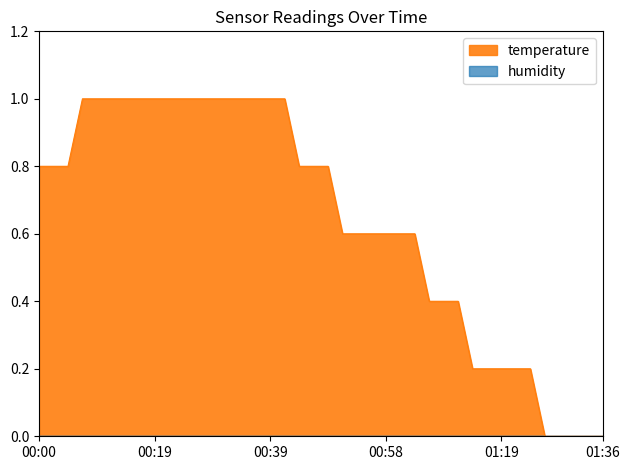

True or false: the data has more than 0 interior local peaks.

False